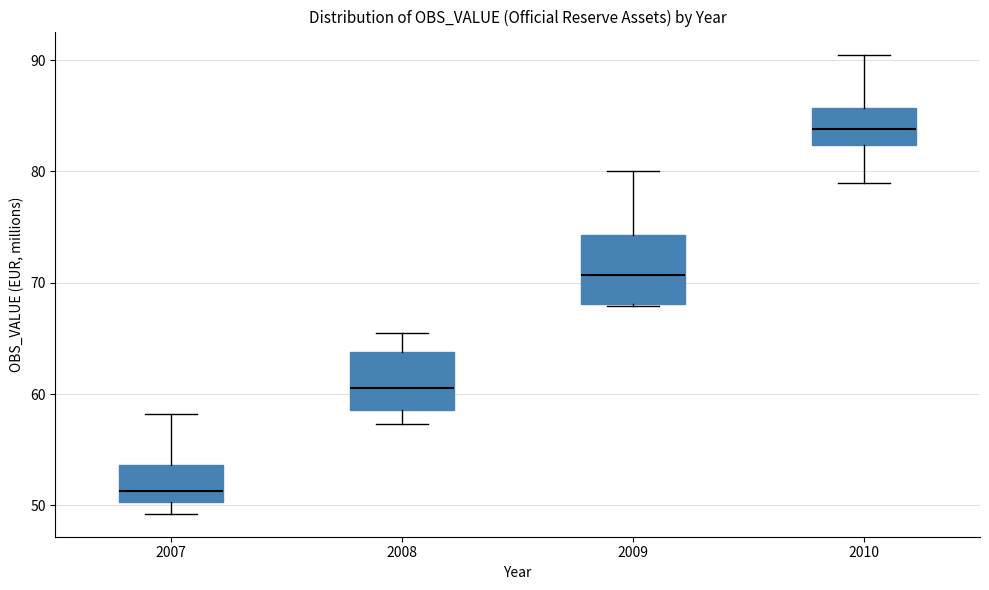

Where is the lower edge of the box at x = 2010 on the y-axis? The values are not printed on the chart, so give them approximately, as read against the axis.

82